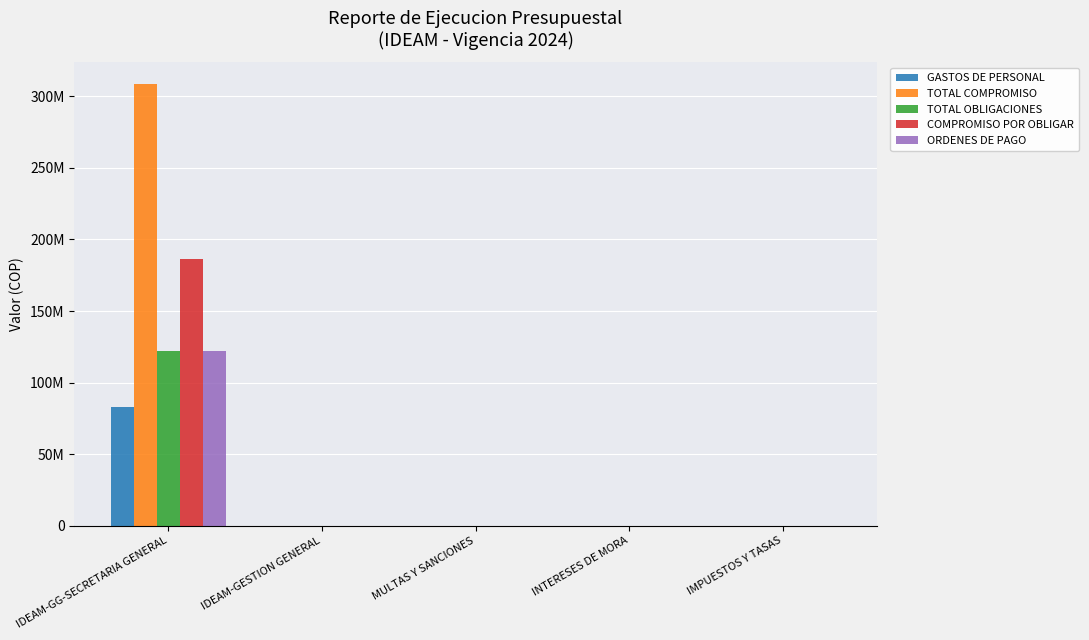

True or false: TOTAL OBLIGACIONES has a value of -70016523.9 at IDEAM-GESTION GENERAL.

False